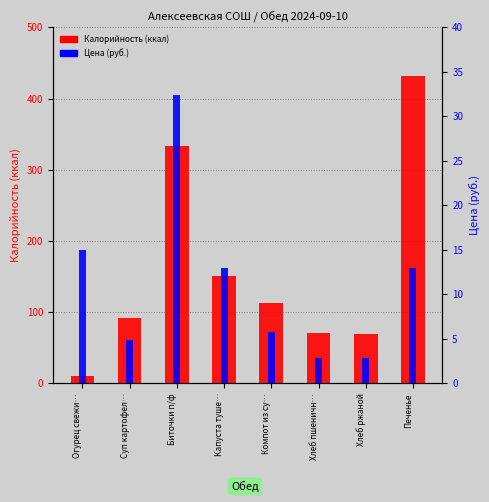

Rank the categories by Калорийность value from lowest to highest.

Огурец свежи…, Хлеб ржаной, Хлеб пшеничн…, Суп картофел…, Компот из су…, Капуста туше…, Биточки п/ф, Печенье